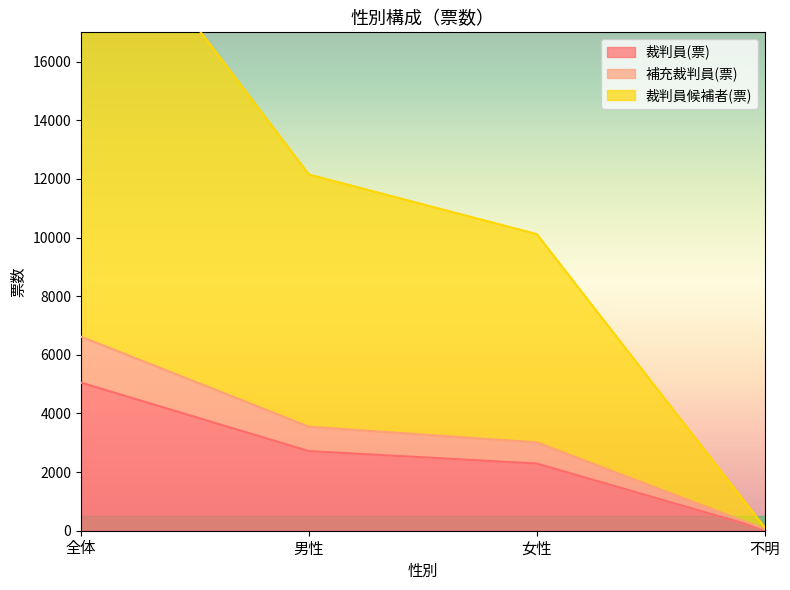

What is the difference between the second highest and second lowest values in the 裁判員候補者(票) series?

2033